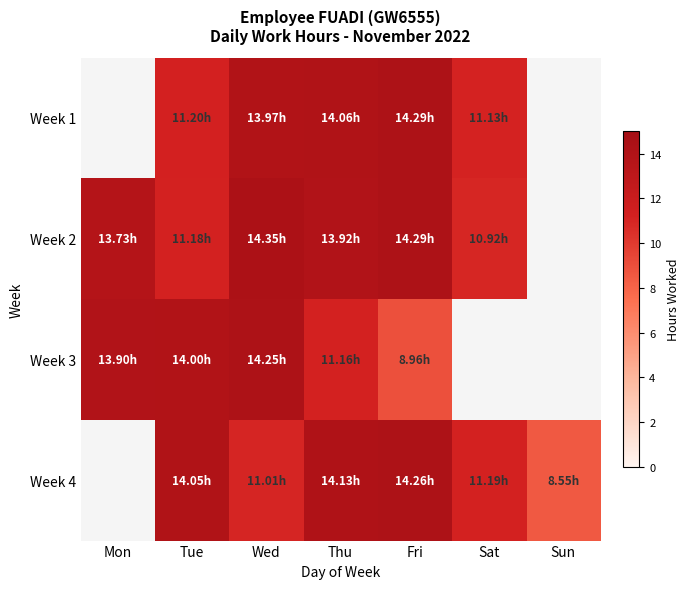

What is the spread (max minus min) of values at Tue?

2.9